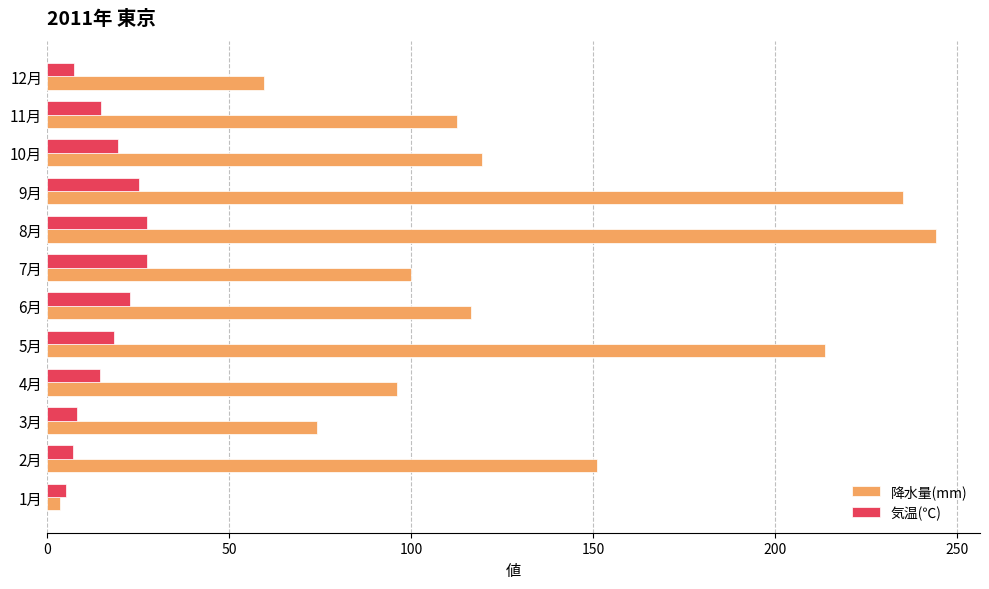

What is the difference between the highest and lowest values at 10月?

100.0